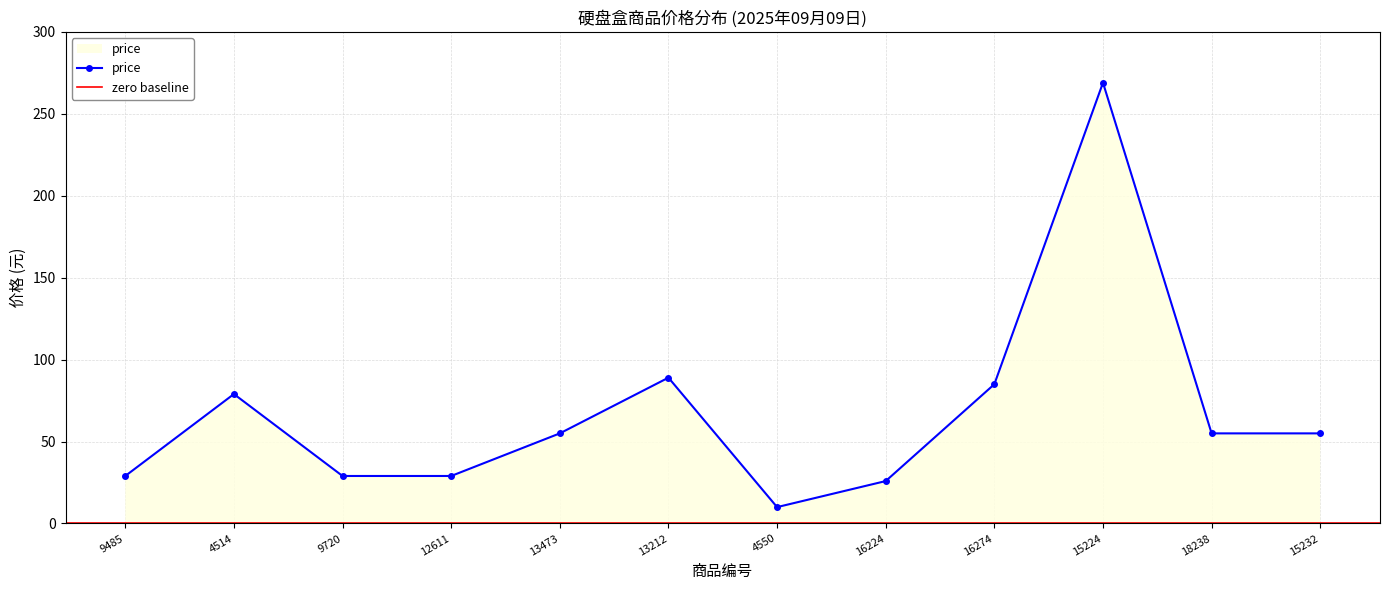

At which category does the chart reach its minimum across all series?

4550